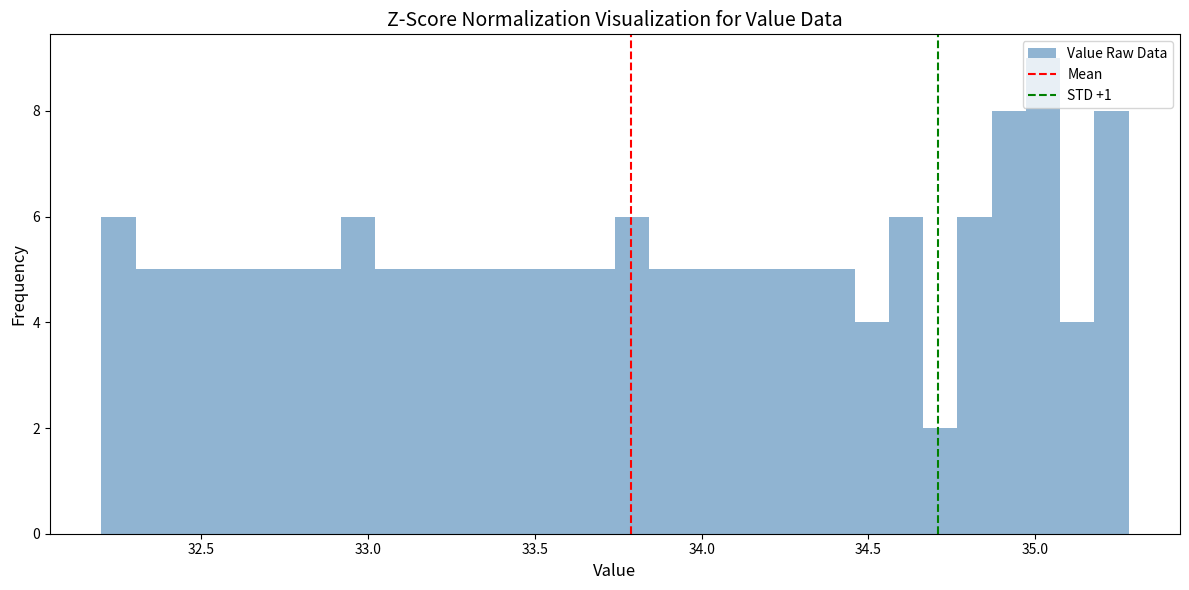

Around what value on the x-axis is the tallest bar? Give the approximate position of its centre, as read against the axis.

35.00